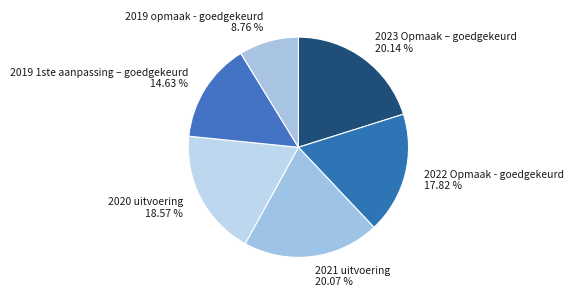

Combined, do 2021 uitvoering and 2019 1ste aanpassing – goedgekeurd account for over 50%?

No